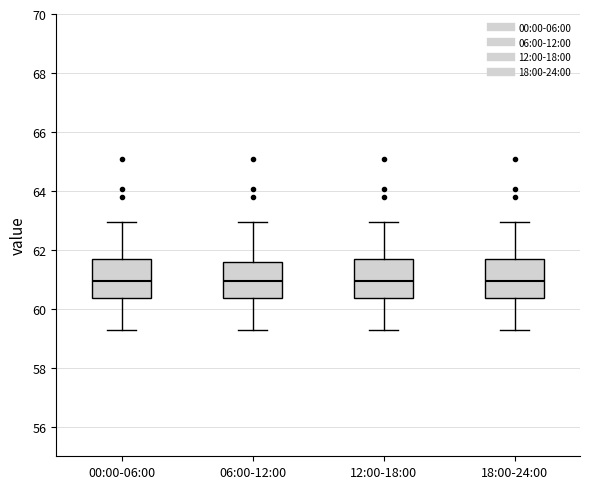

Reading left to right, transcribe this box plot: for each box, give where its median line is, the range the box spans, and where its two whiskers end, as read against the y-axis. The values are not printed on the chart, so give them approximately, as read against the axis.

00:00-06:00: median 61.0, box 60.4 to 61.6, whiskers 59.2 to 63.0
06:00-12:00: median 61.0, box 60.4 to 61.6, whiskers 59.2 to 63.0
12:00-18:00: median 61.0, box 60.4 to 61.6, whiskers 59.2 to 63.0
18:00-24:00: median 61.0, box 60.4 to 61.6, whiskers 59.2 to 63.0